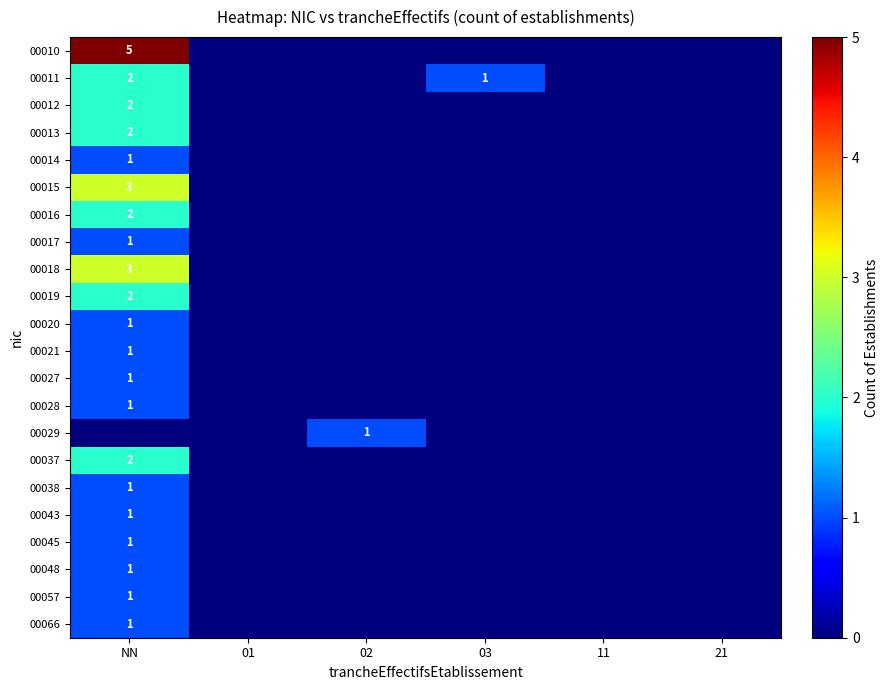

Is it true that 00018 equals 4 at NN?

False